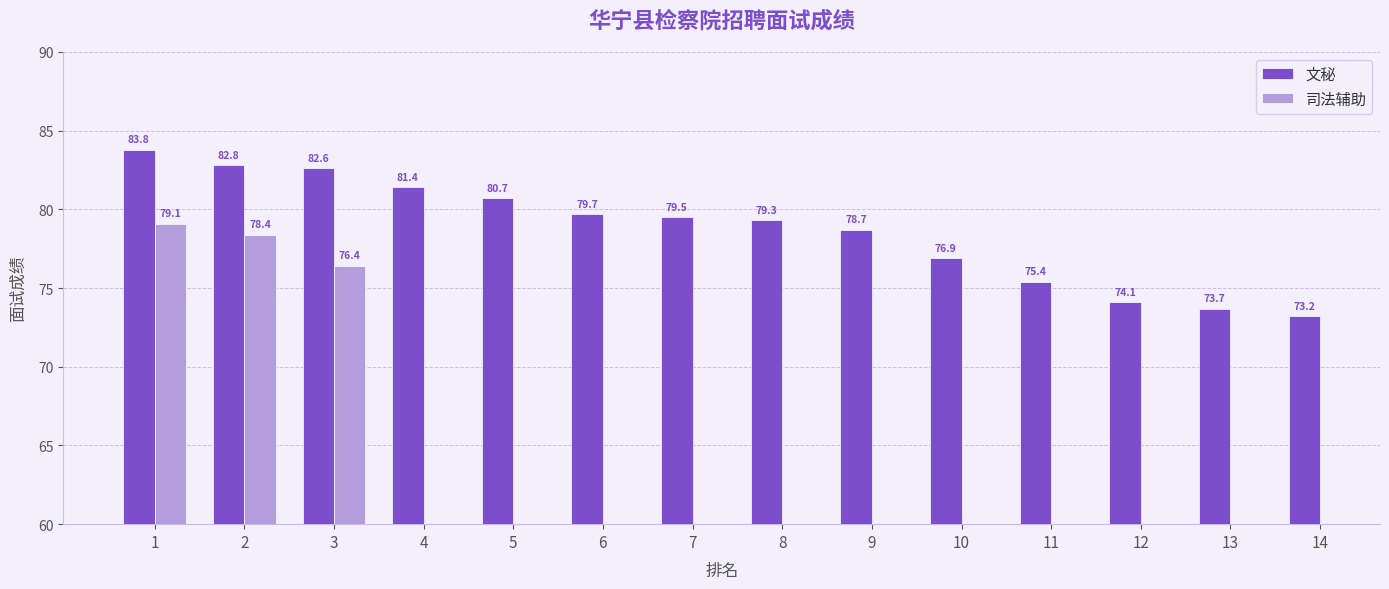

Read the 文秘 value at 3.

82.6